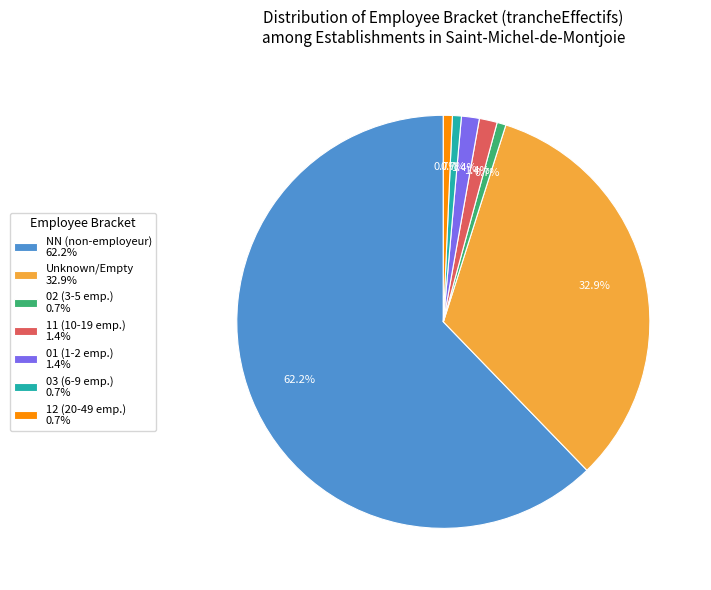

Which category accounts for the majority?

NN (non-employeur) 62.2%